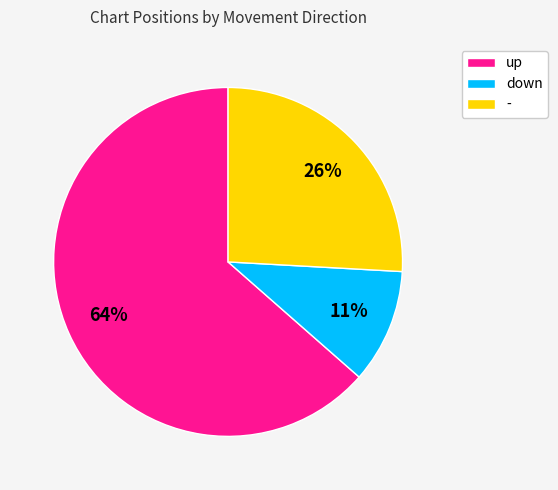

Which category has the biggest portion of the pie?

up